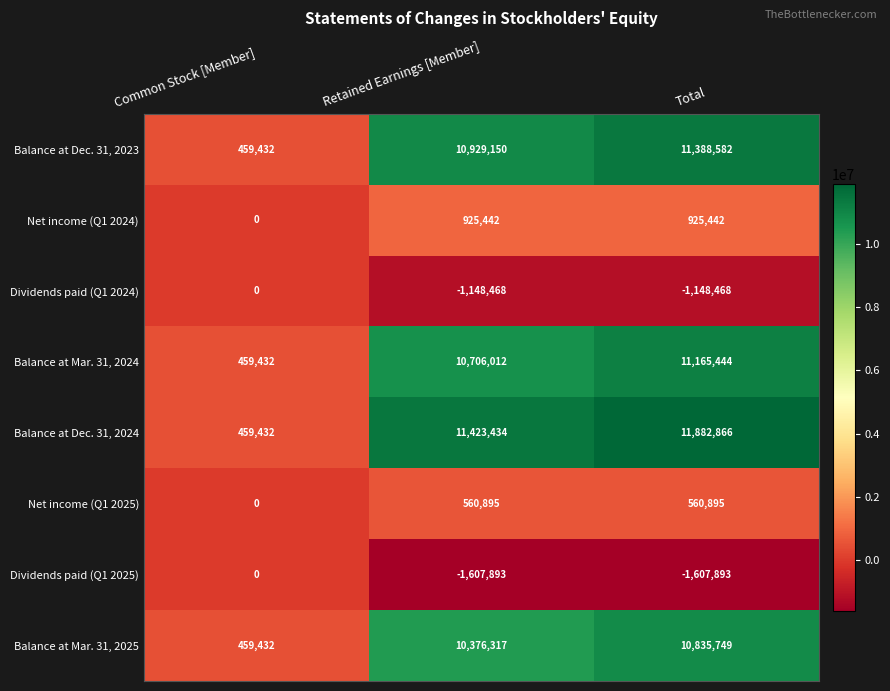

The value of Balance at Dec. 31, 2024 at Total is 8068009. True or false?

False